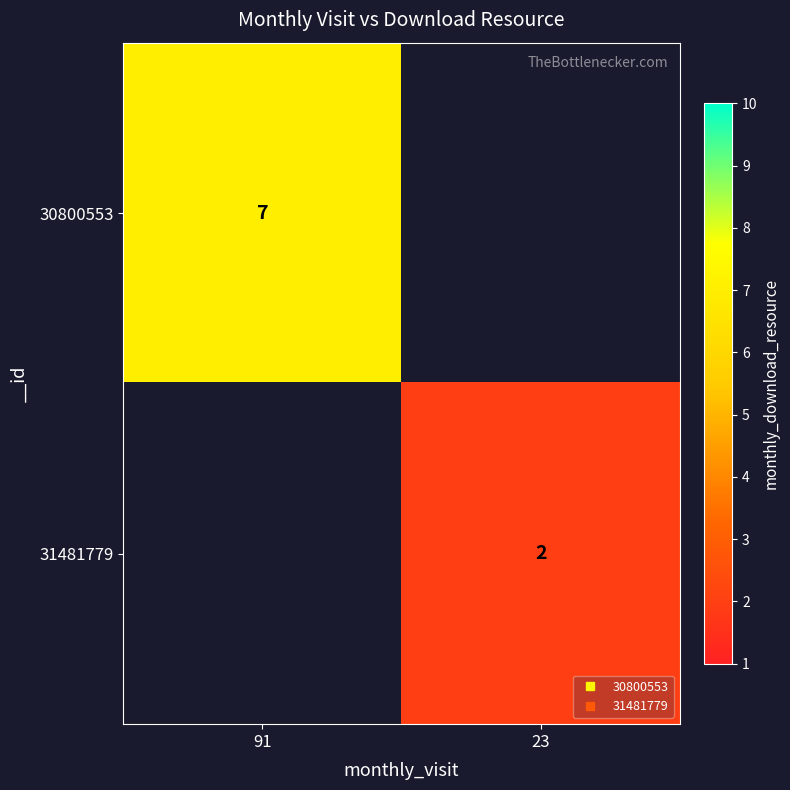

What is the maximum value shown in the chart?

7.0